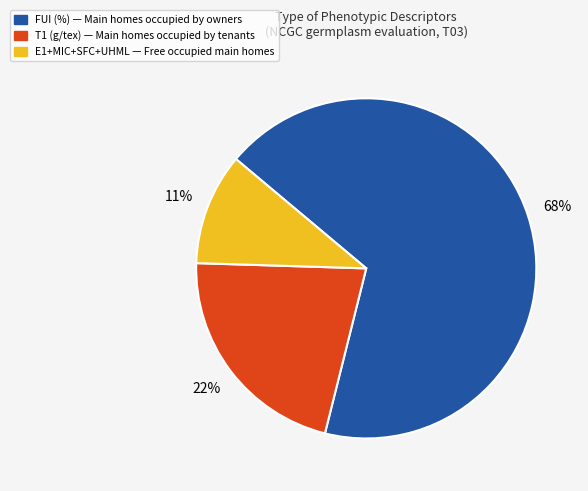

Does any single category account for the majority?

Yes